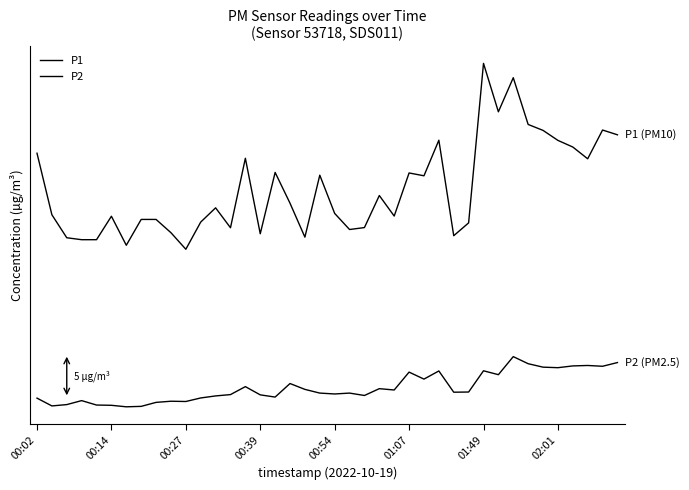

Does the chart have visible grid lines?

No